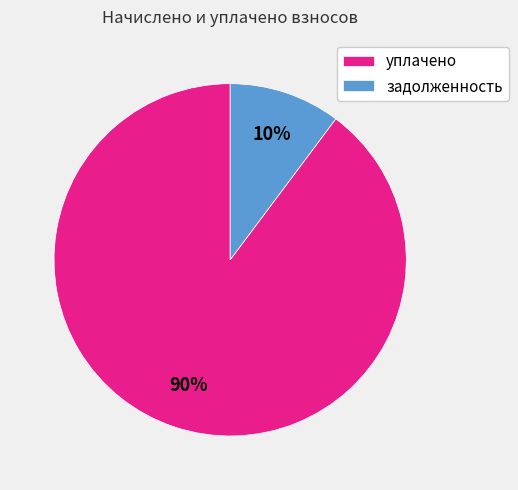

Which has a higher value, задолженность or уплачено?

уплачено